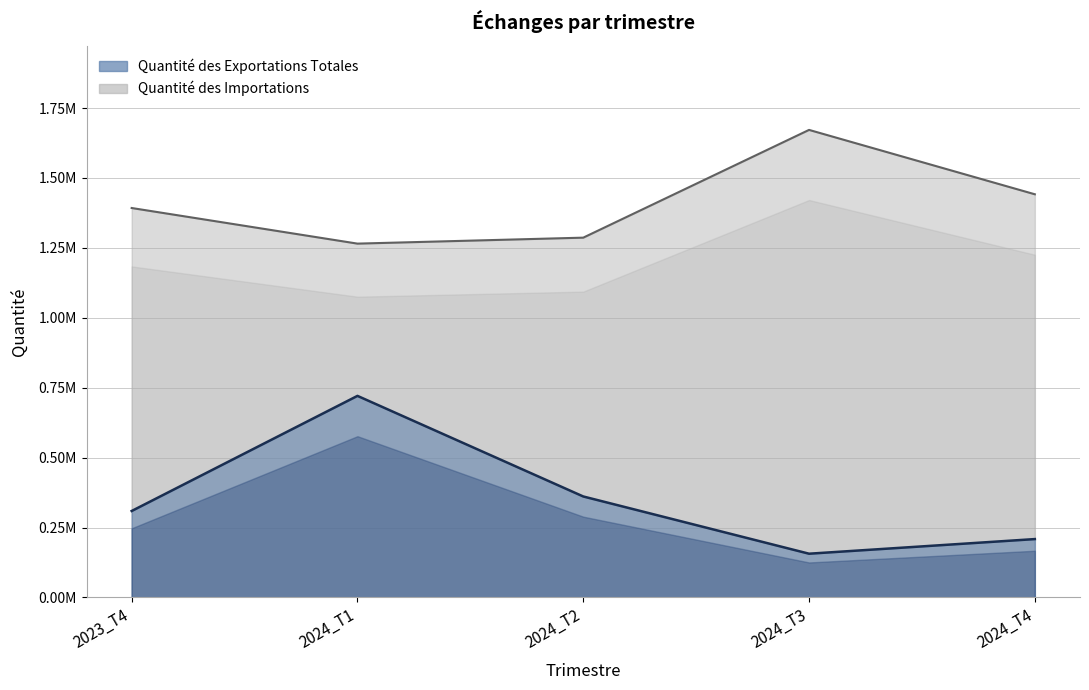

Rank the series by their average value, from lowest to highest.

Quantité des Exportations Totales, Quantité des Importations